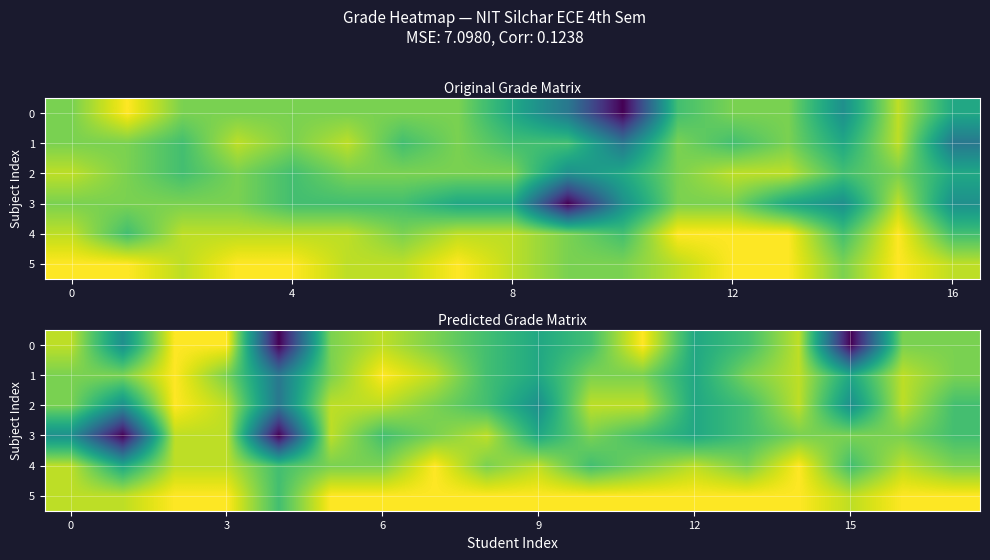

How many values in 3 are above zero?

16